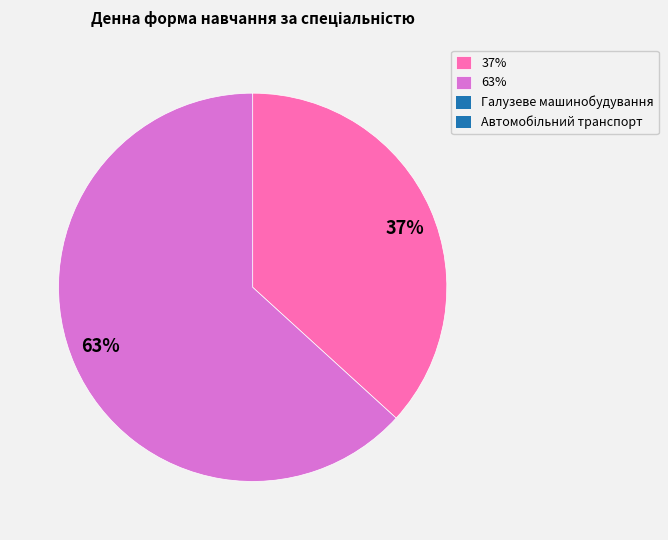

What is the largest slice in the pie chart?

63%